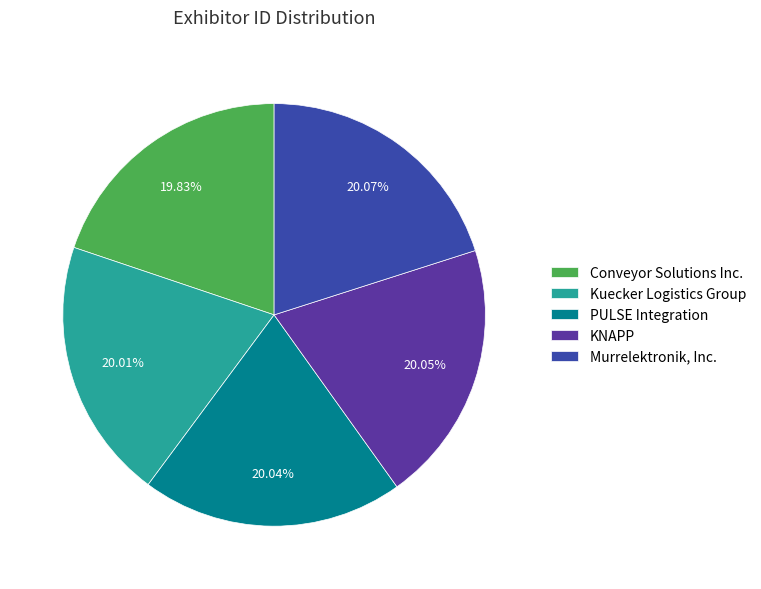

Is it true that KNAPP is 20% of the pie?

True